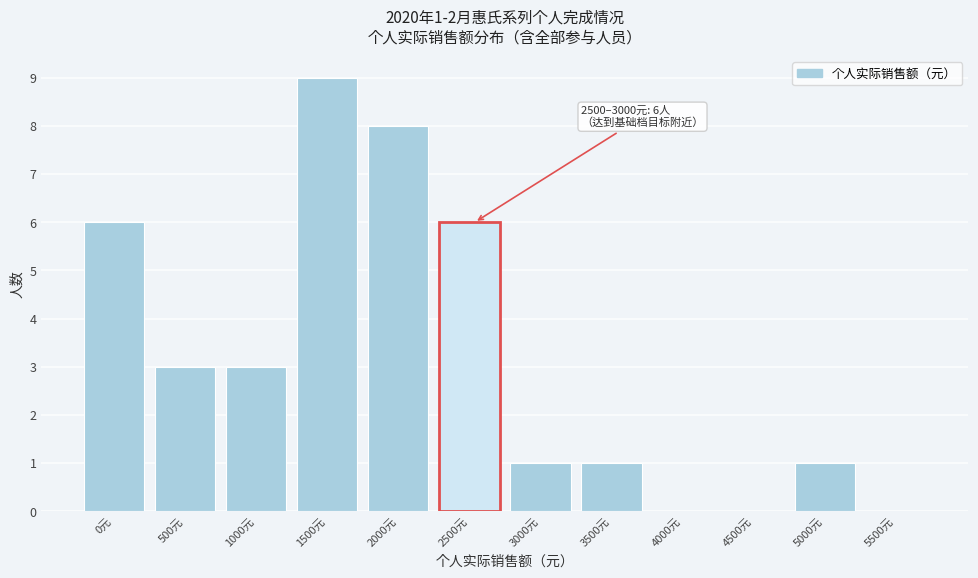

Reading left to right, what are all the values shown in this chart?

0元=6	500元=3	1000元=3	1500元=9	2000元=8	2500元=6	3000元=1	3500元=1	4000元=0	4500元=0	5000元=1	5500元=0